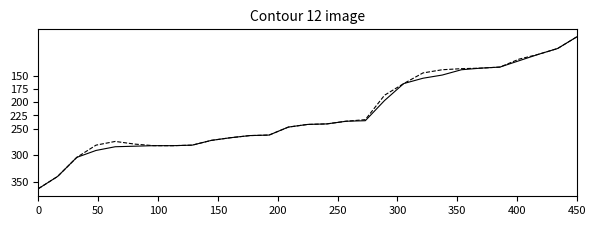

What is the smallest value displayed?

77